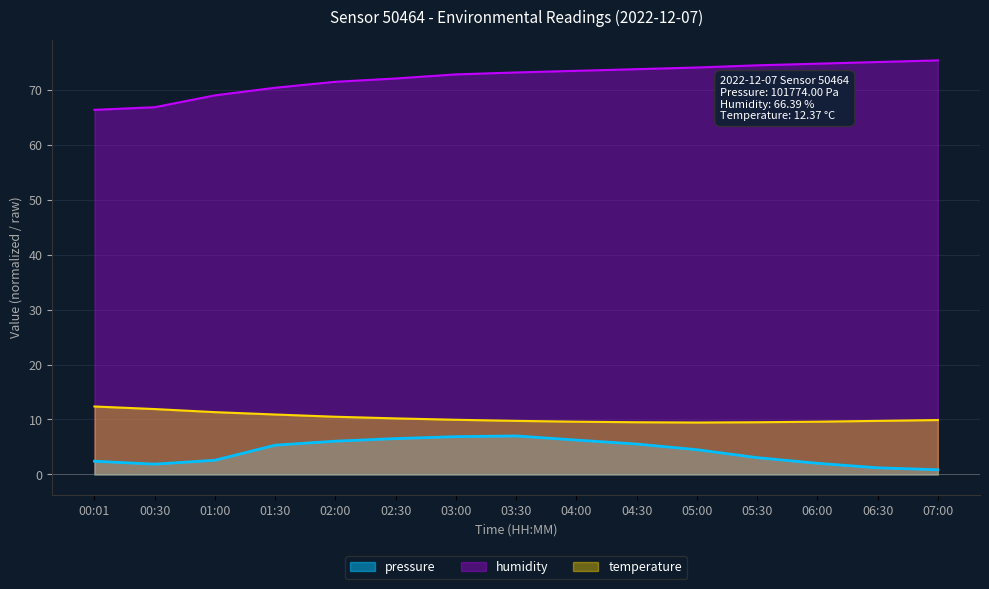

What is the sum of all humidity values?

1083.6